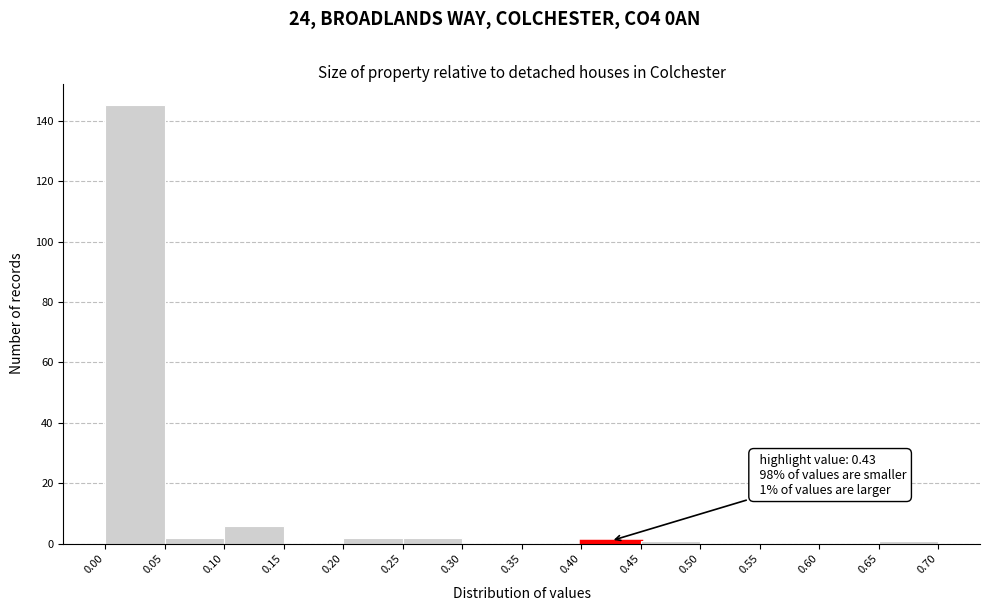

Which range on the x-axis has the tallest bar?

0.00 to 0.05